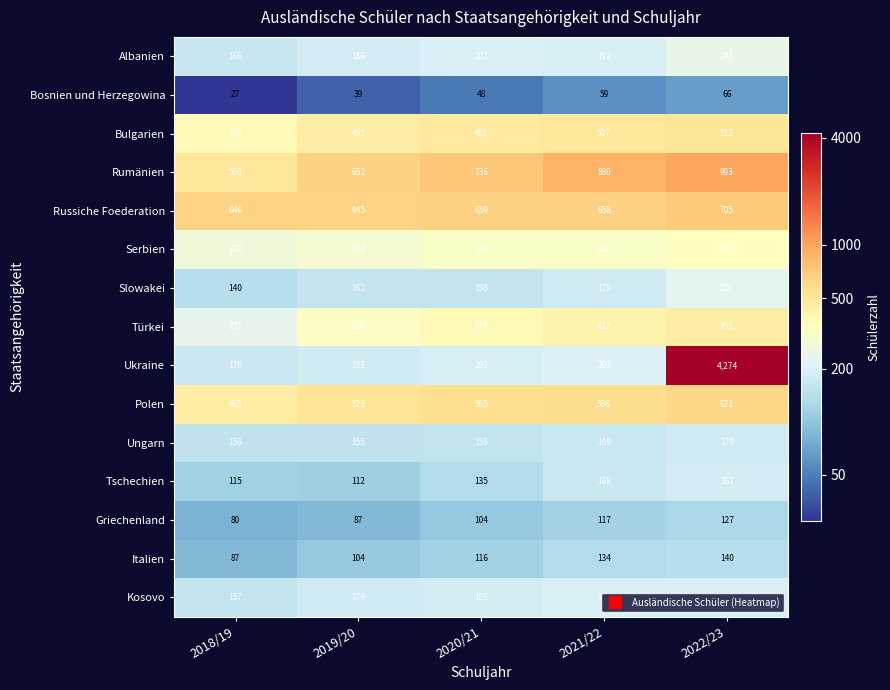

What is the total value across all series at 2020/21?

4446